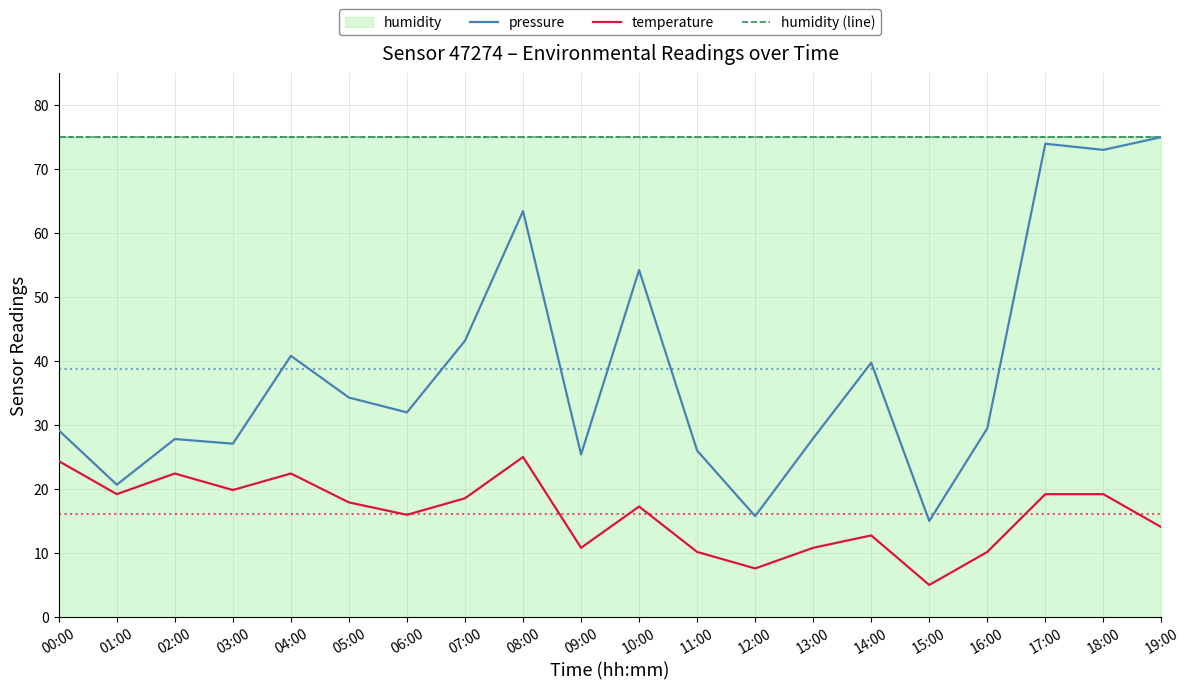

What is the difference between the second highest and minimum values in the pressure series?

59.0